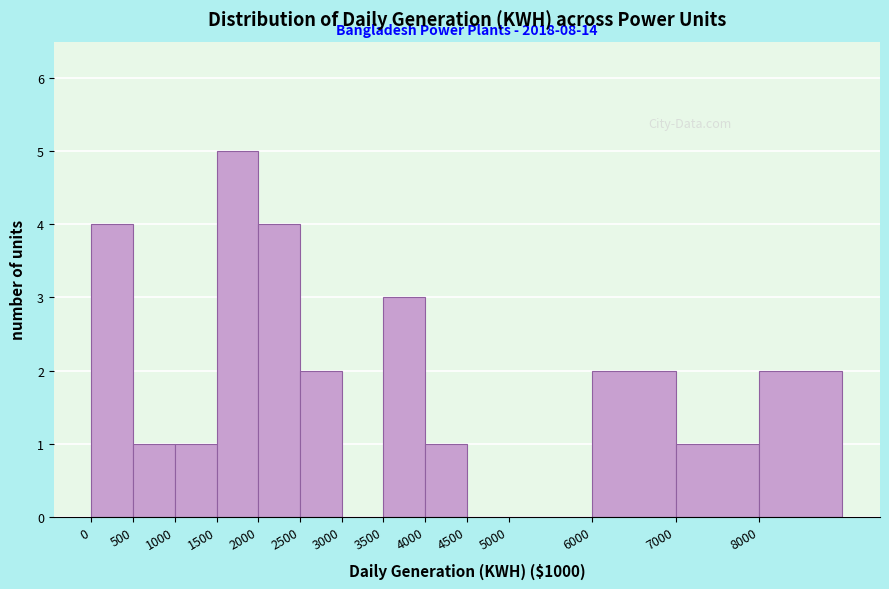

Reading left to right, what are all the values shown in this chart?

0=4	500=1	1000=1	1500=5	2000=4	2500=2	3000=0	3500=3	4000=1	4500=0	5000=0	6000=2	7000=1	8000=2